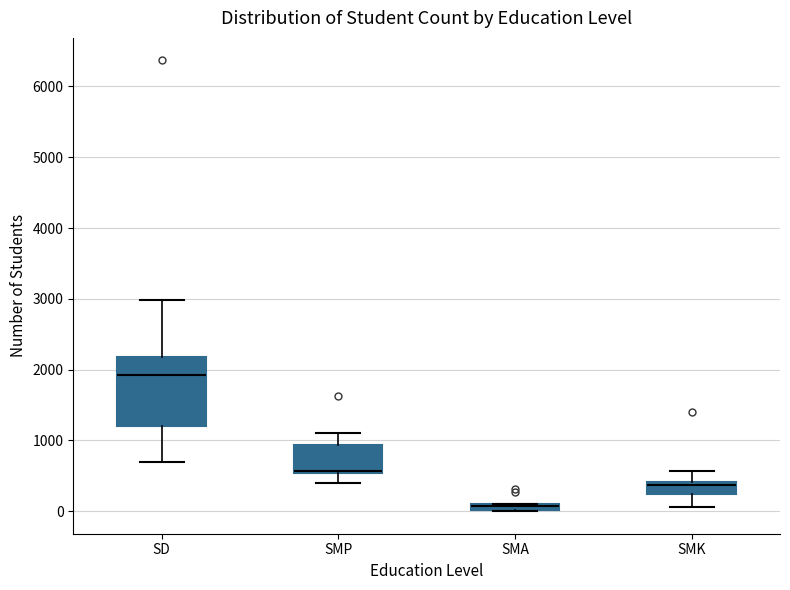

Comparing the boxes themselves (not the whiskers), which one is the tallest?

SD